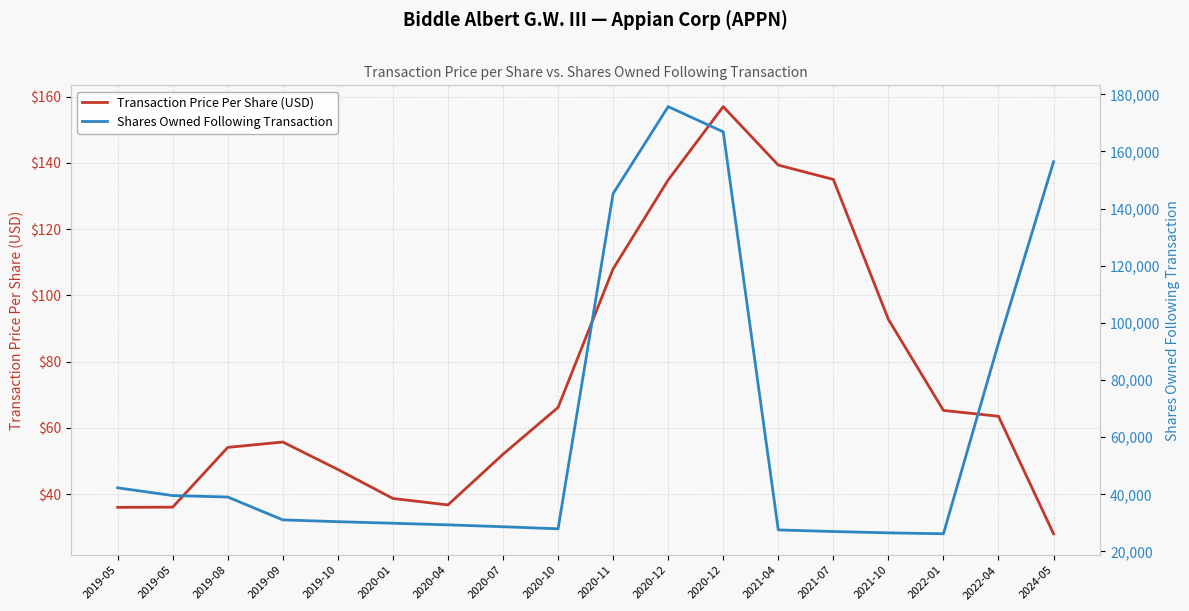

What is the greatest value displayed?

175694.0